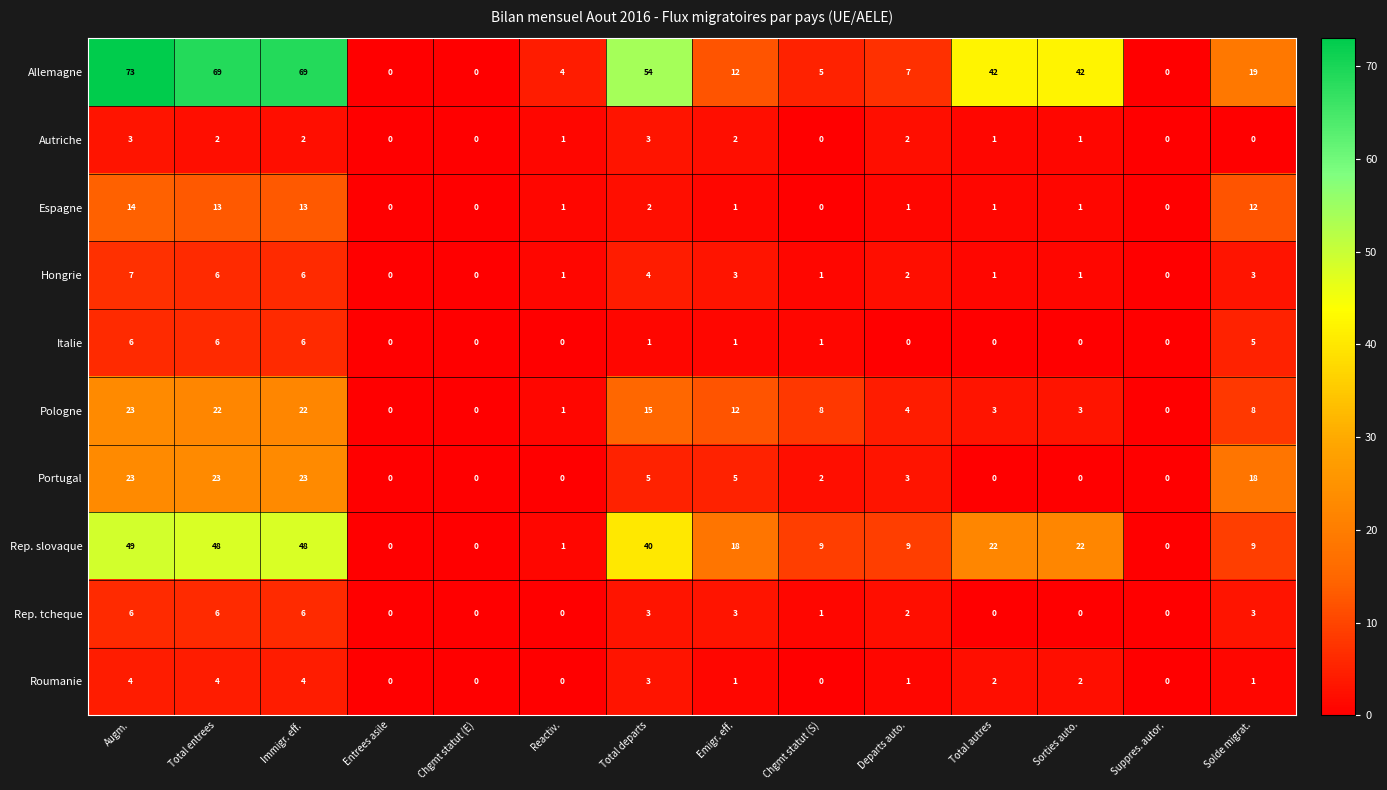

Where does the Roumanie series first go above 1?

Augm.